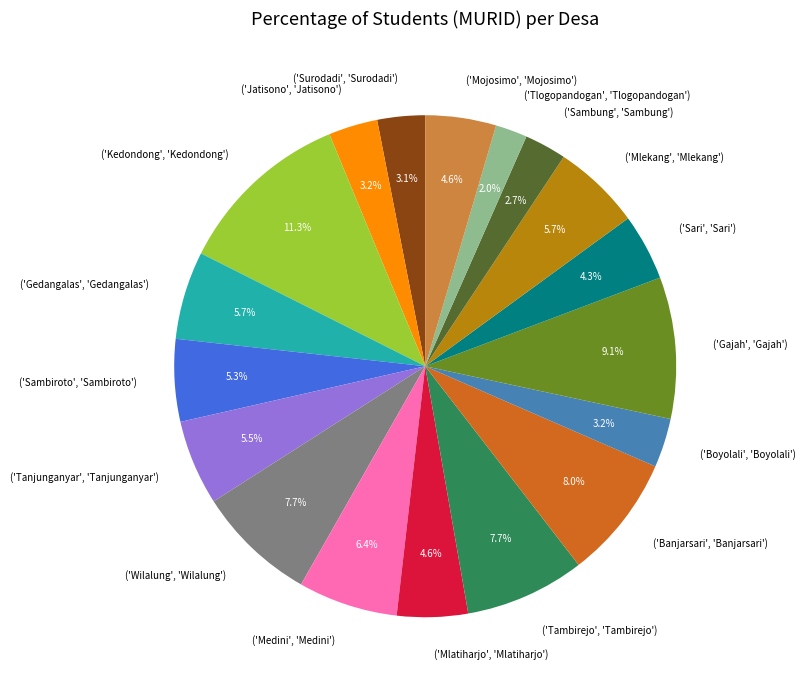

To the nearest percent, what is the difference between the largest and smallest slice percentages?

9%